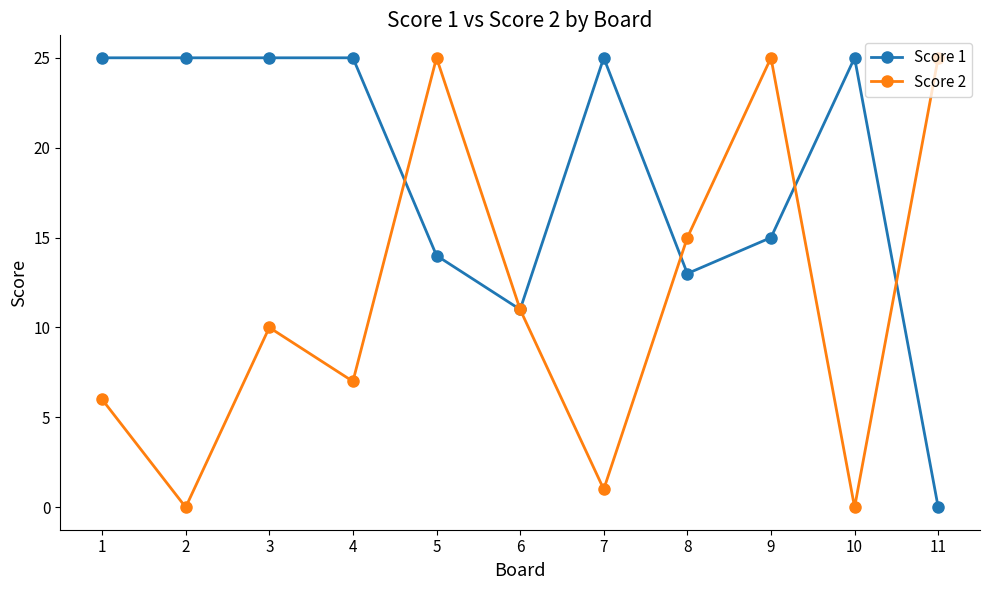

What is the total value across all series at 9?

40